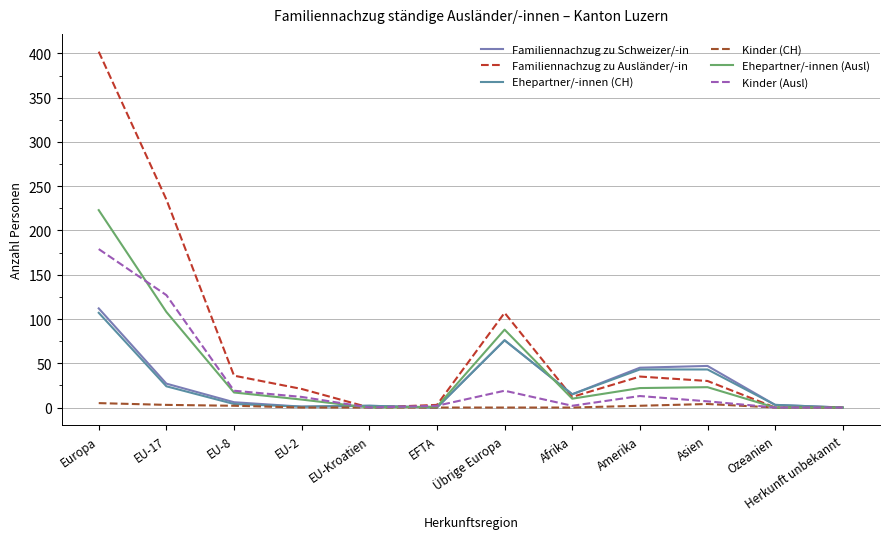

Which series changed the most between EU-2 and Asien?

Familiennachzug zu Schweizer/-in